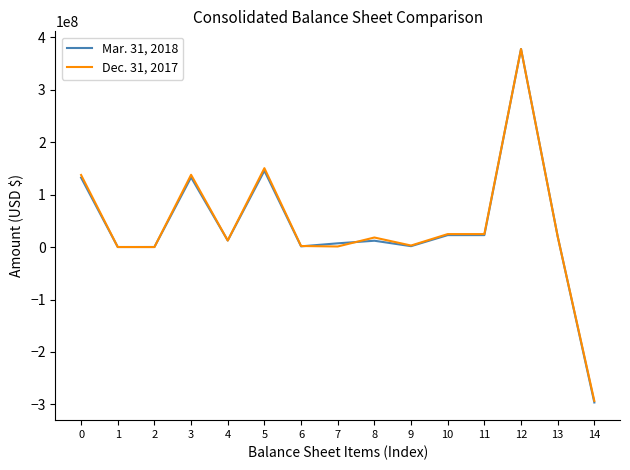

At which category is the sum across all series the highest?

12